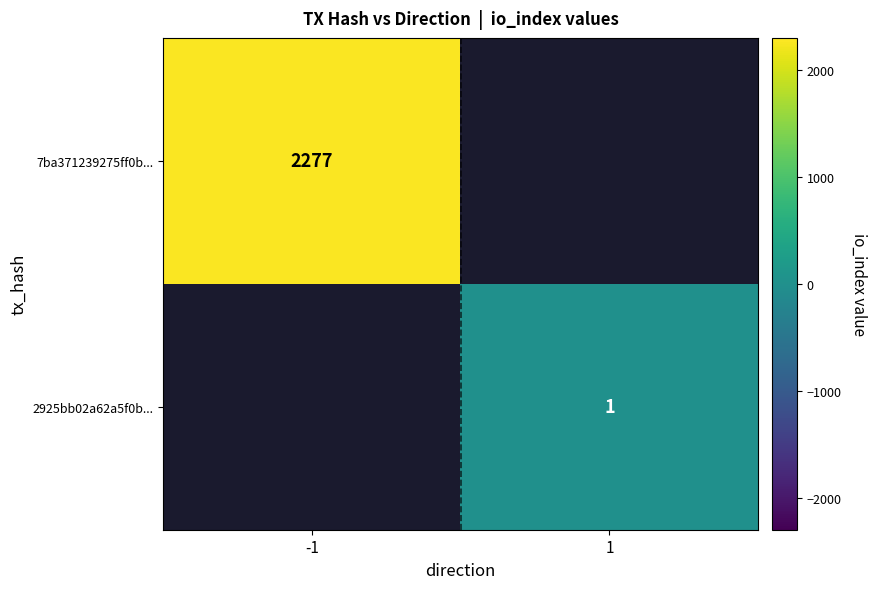

The 7ba371239275ff0b... series shows 3973 at -1. True or false?

False